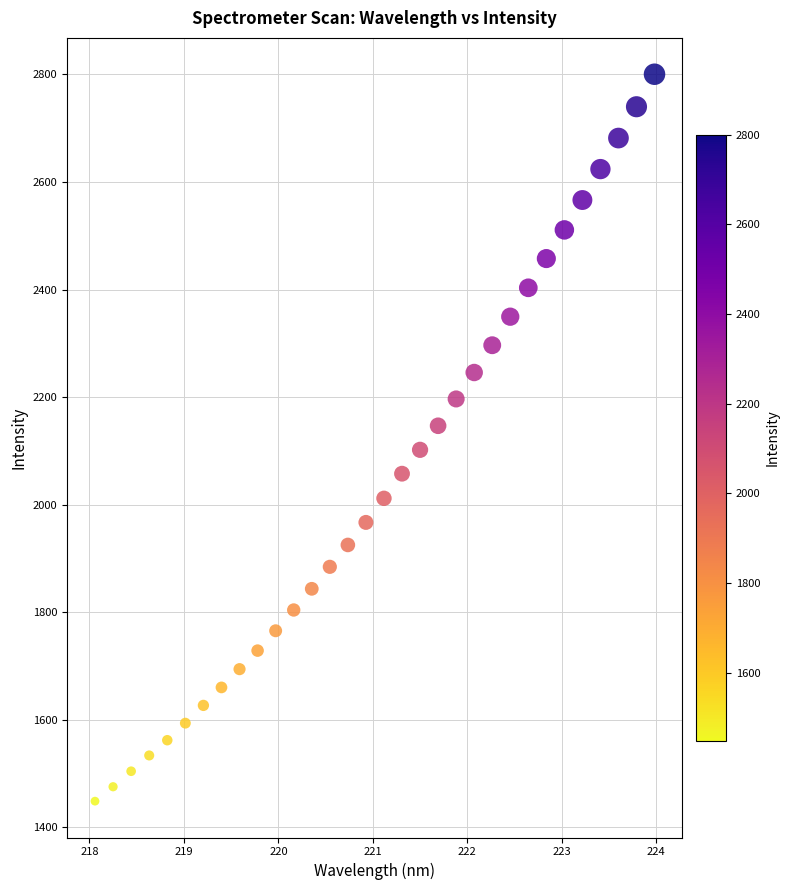

What is the range of Y values (max minus min)?

1352.1